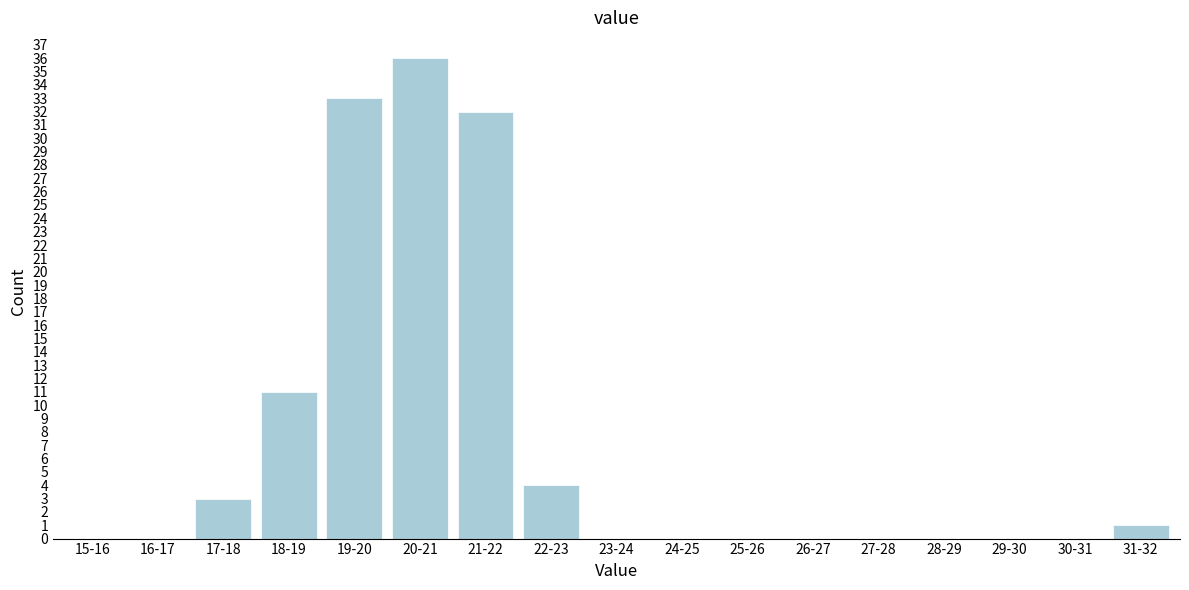

Reading right to left, what are all the values shown in this chart?

31-32=1	30-31=0	29-30=0	28-29=0	27-28=0	26-27=0	25-26=0	24-25=0	23-24=0	22-23=4	21-22=32	20-21=36	19-20=33	18-19=11	17-18=3	16-17=0	15-16=0